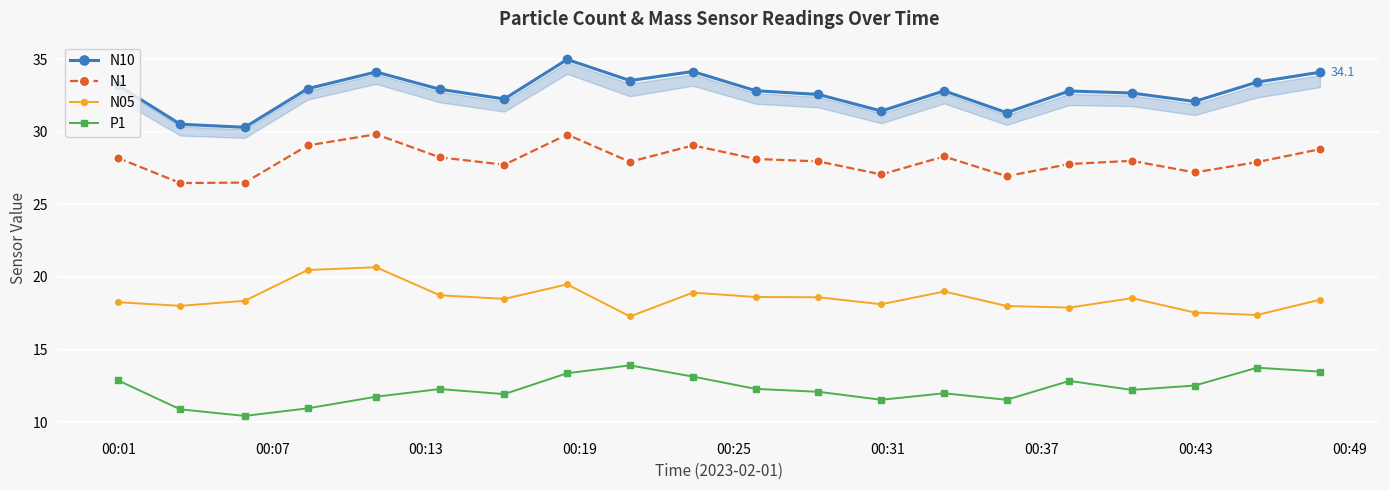

What is the difference between the maximum and minimum values in the N10 series?

4.7